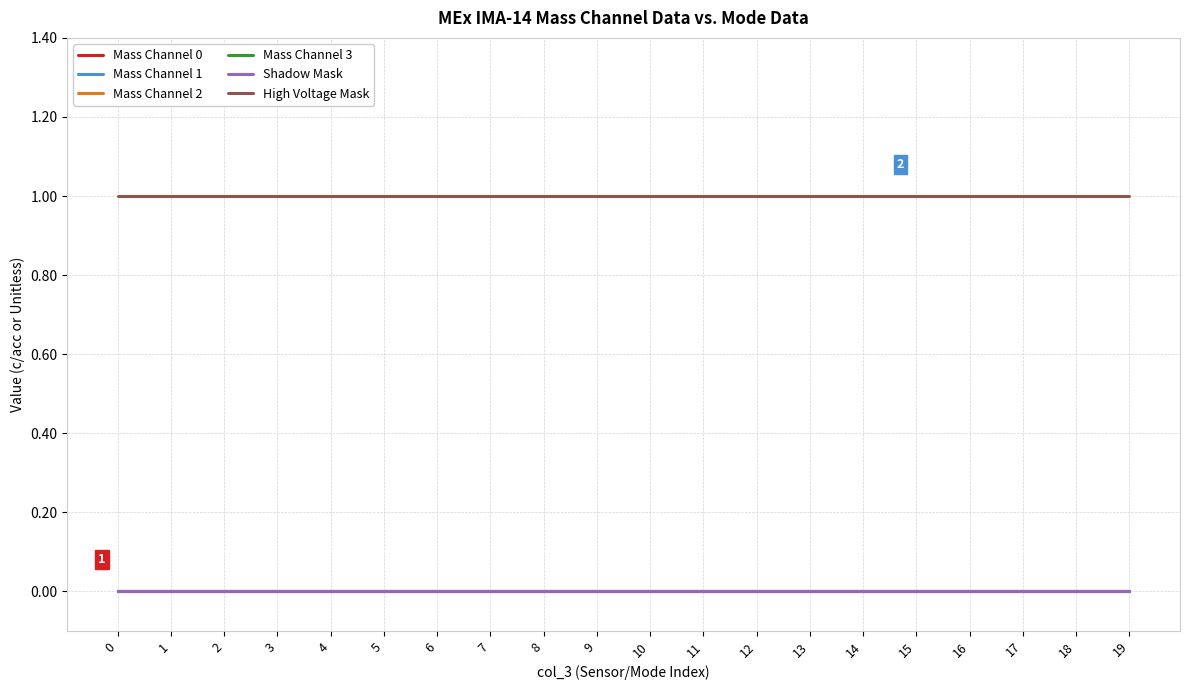

What is the difference between the highest and lowest values at 11?

1